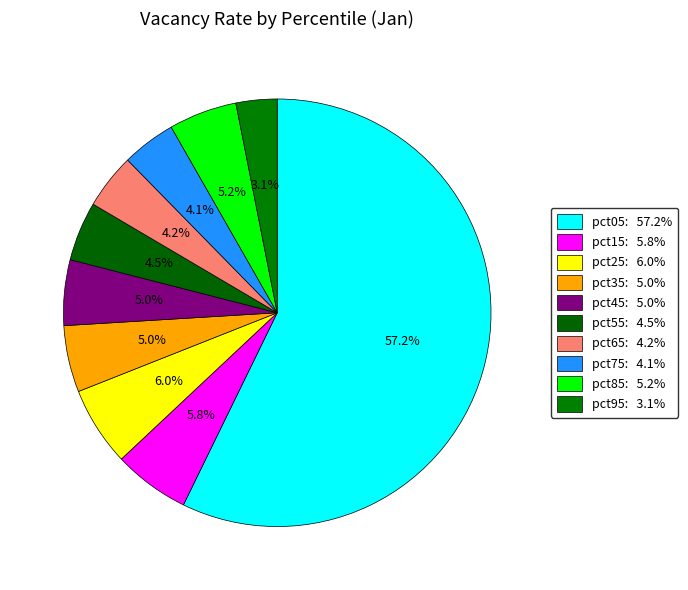

True or false: pct15 accounts for 18% of the total.

False